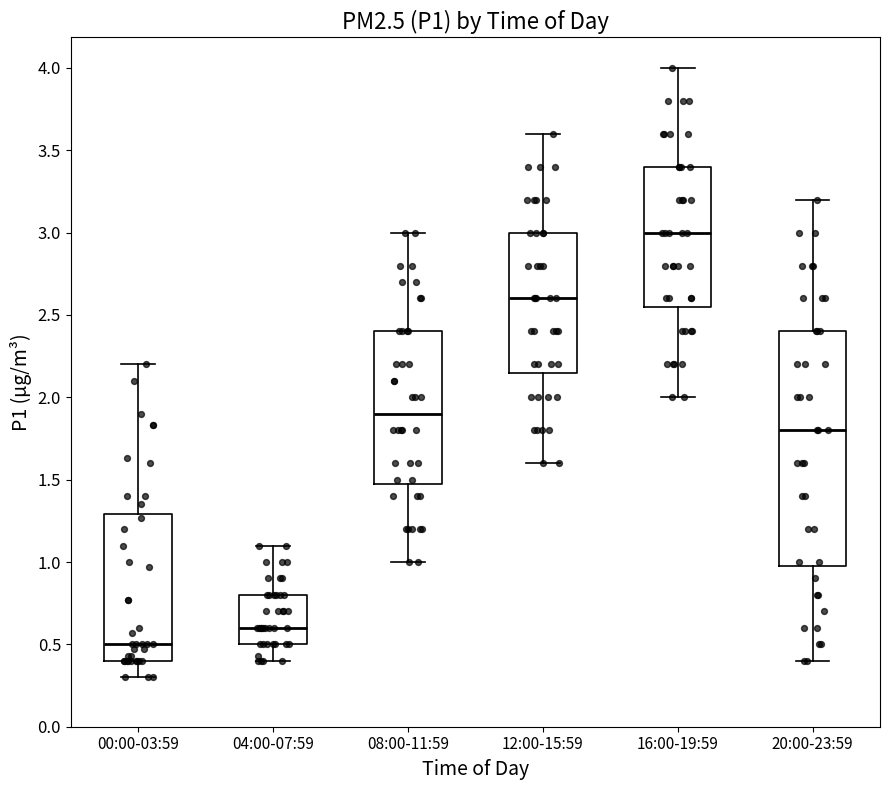

Where does the lower whisker of the box for 00:00-03:59 end on the y-axis? The values are not printed on the chart, so give them approximately, as read against the axis.

0.30